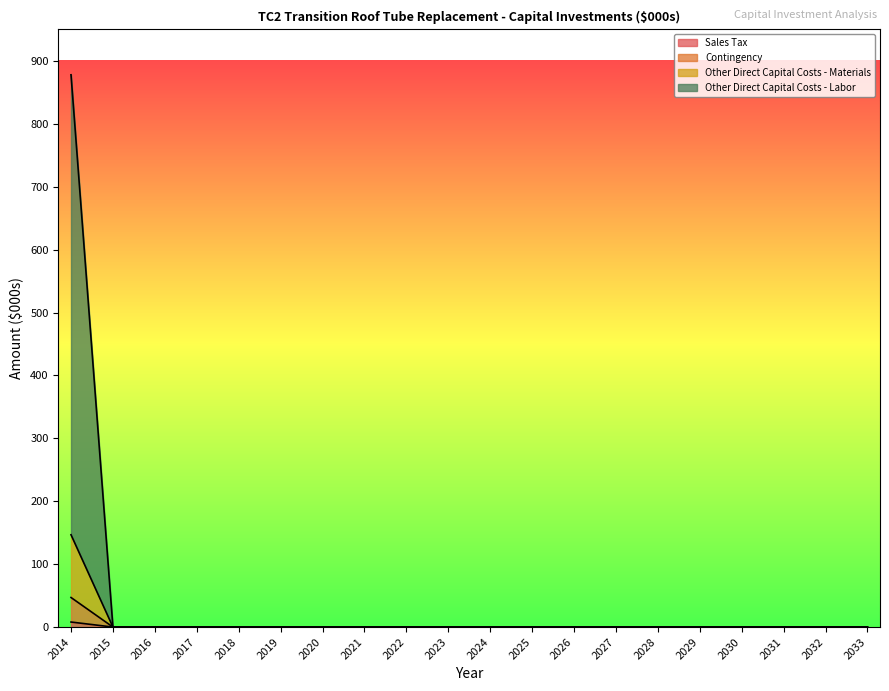

The value of Contingency at 2031 is 0.0. True or false?

True